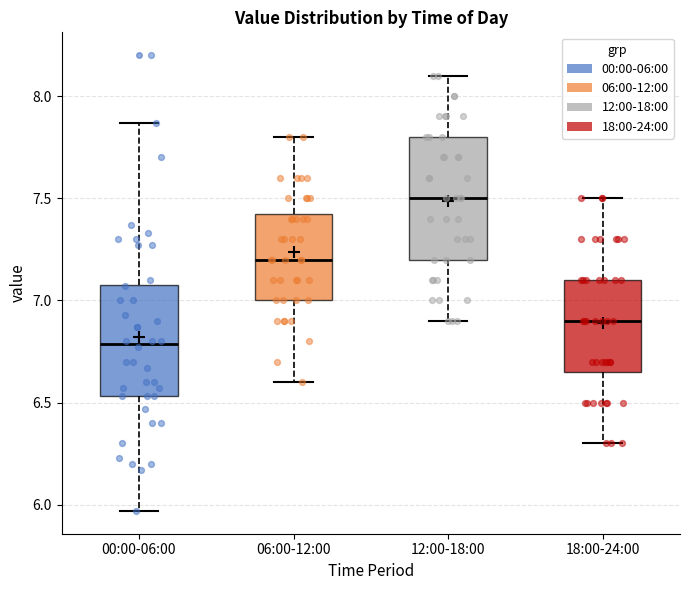

Where is the upper edge of the box for 06:00-12:00 on the y-axis? The values are not printed on the chart, so give them approximately, as read against the axis.

7.45